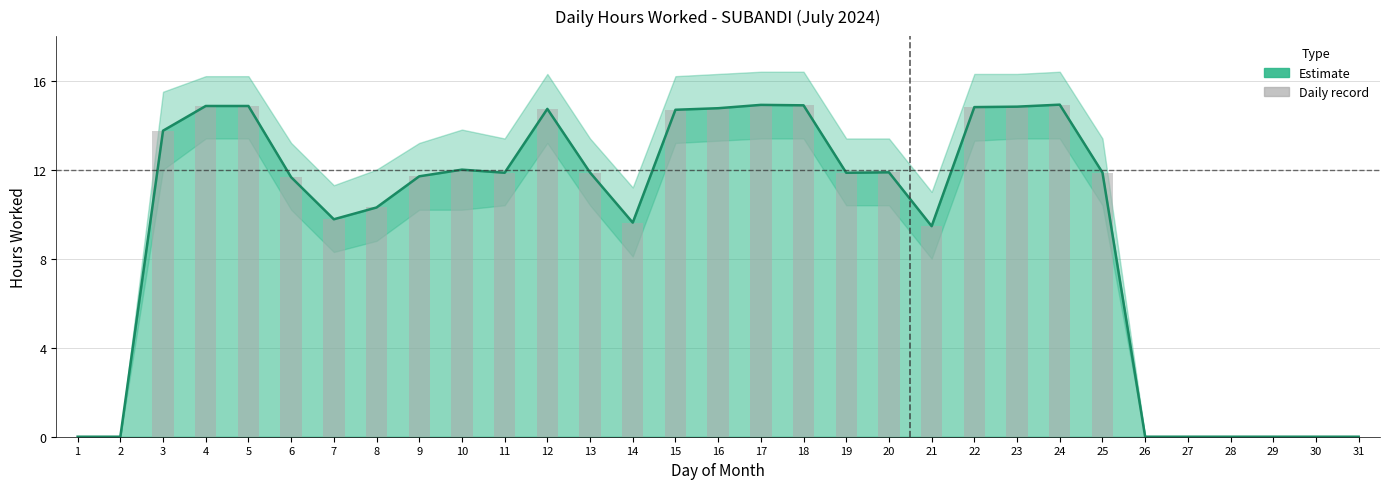

Reading left to right, extract all data points from this chart.

1=0.0	2=0.0	3=13.8	4=14.9	5=14.9	6=11.7	7=9.8	8=10.3	9=11.7	10=12.0	11=11.9	12=14.7	13=11.9	14=9.6	15=14.7	16=14.8	17=14.9	18=14.9	19=11.9	20=11.9	21=9.5	22=14.8	23=14.8	24=14.9	25=11.9	26=0.0	27=0.0	28=0.0	29=0.0	30=0.0	31=0.0